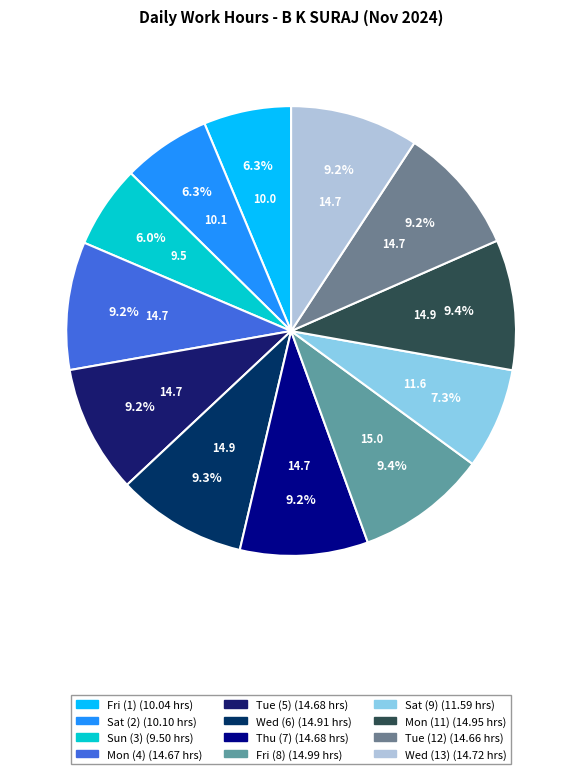

To the nearest percent, what is the difference between the largest and smallest slice percentages?

3%